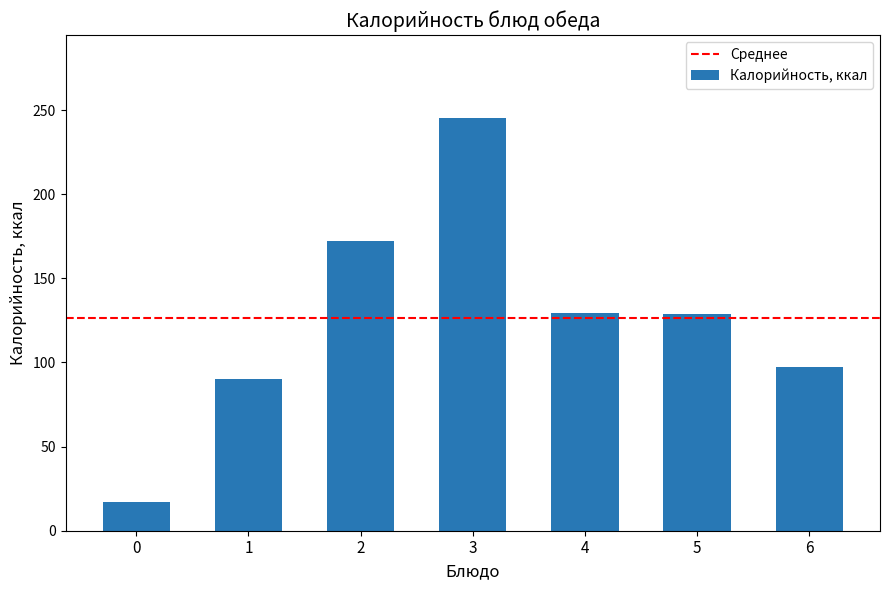

Does the chart contain stacked bars?

No